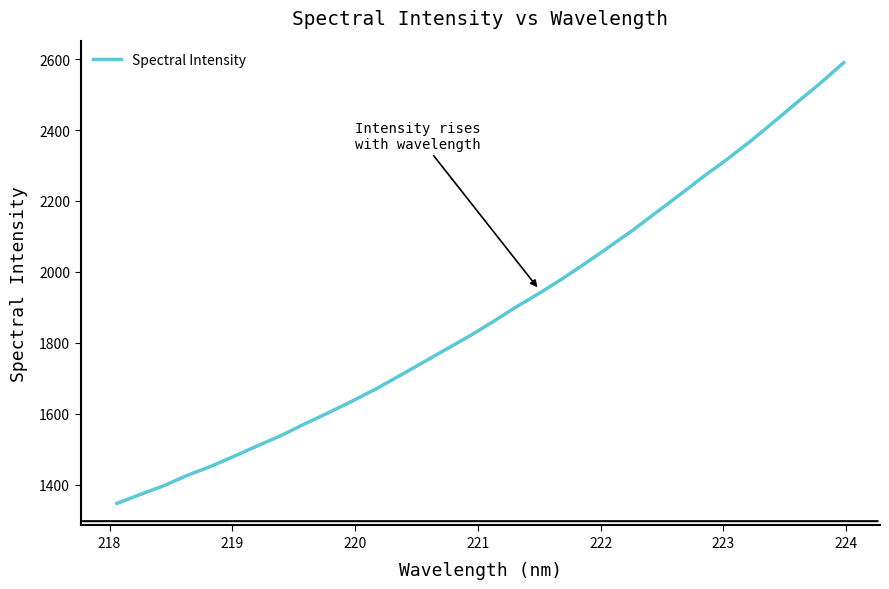

What is the smallest value displayed?

1346.9